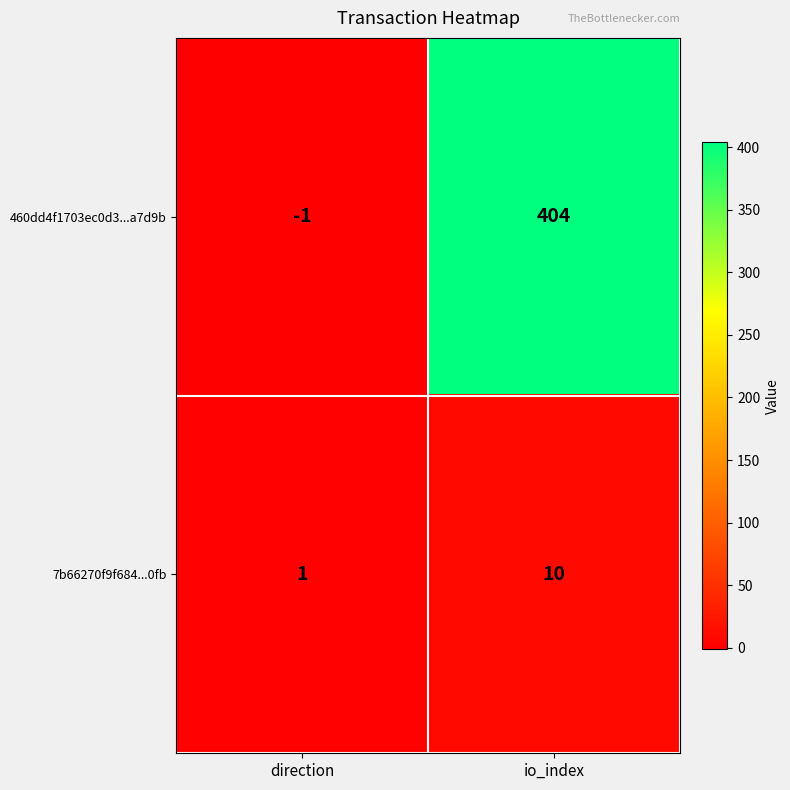

List the series in order of their overall mean, lowest first.

7b66270f9f684...0fb, 460dd4f1703ec0d3...a7d9b